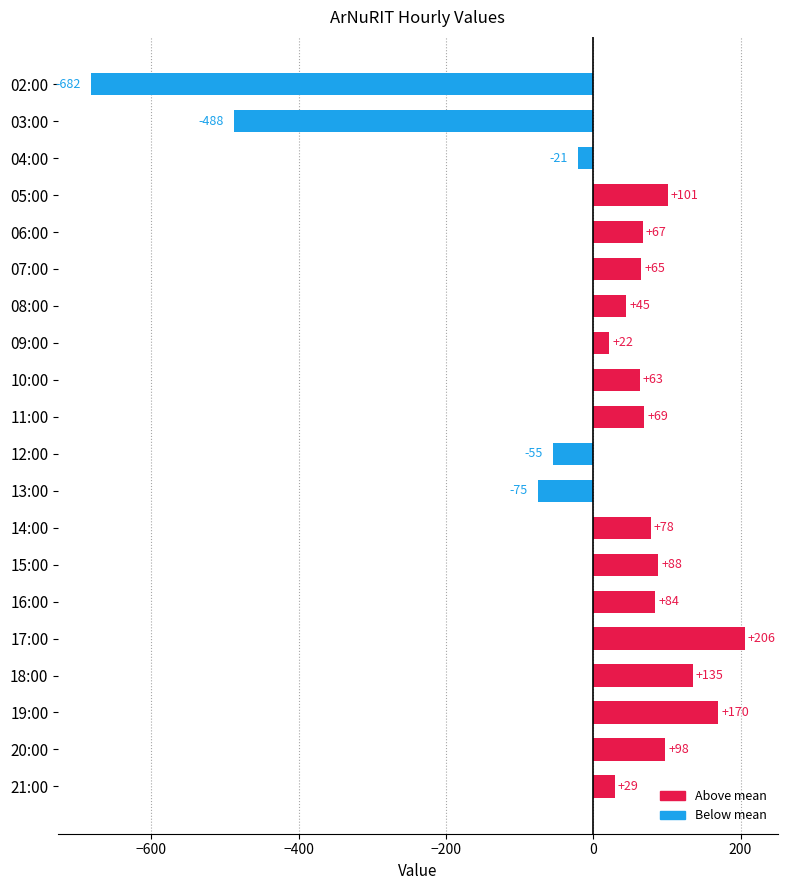

How many data points does each series have?

20